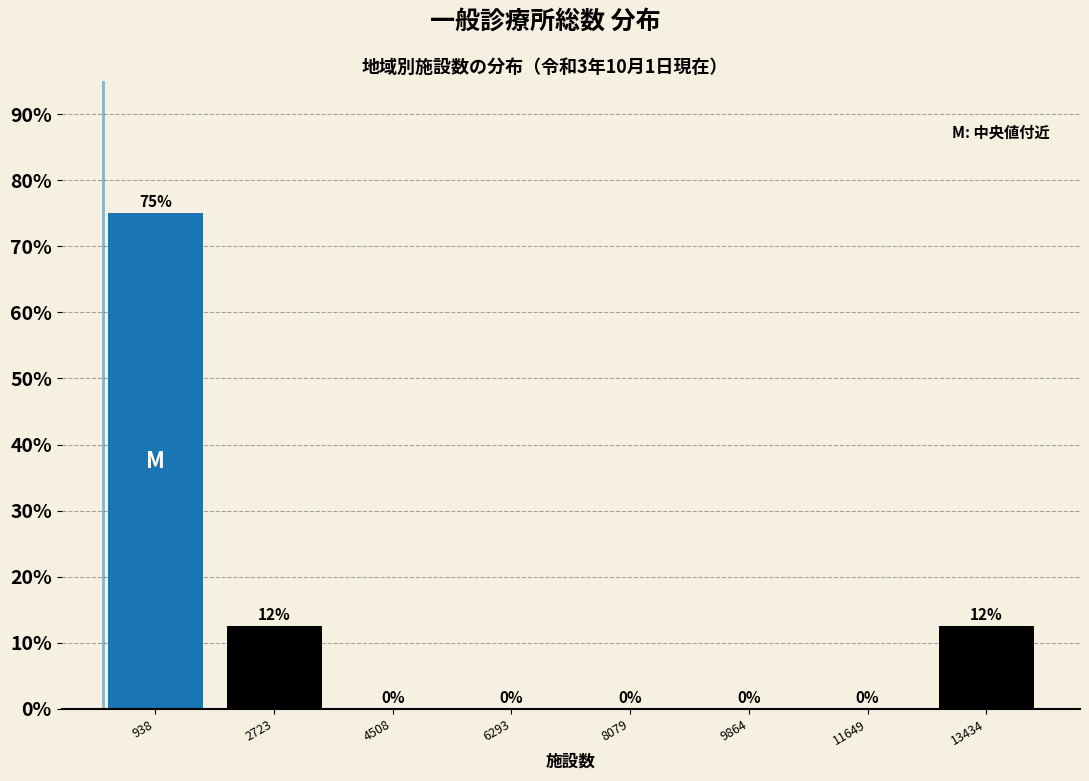

Over which range of the x-axis is the bar tallest?

0 to 1800